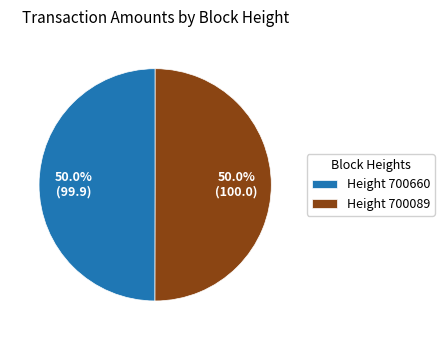

Count the number of slices in the pie.

2